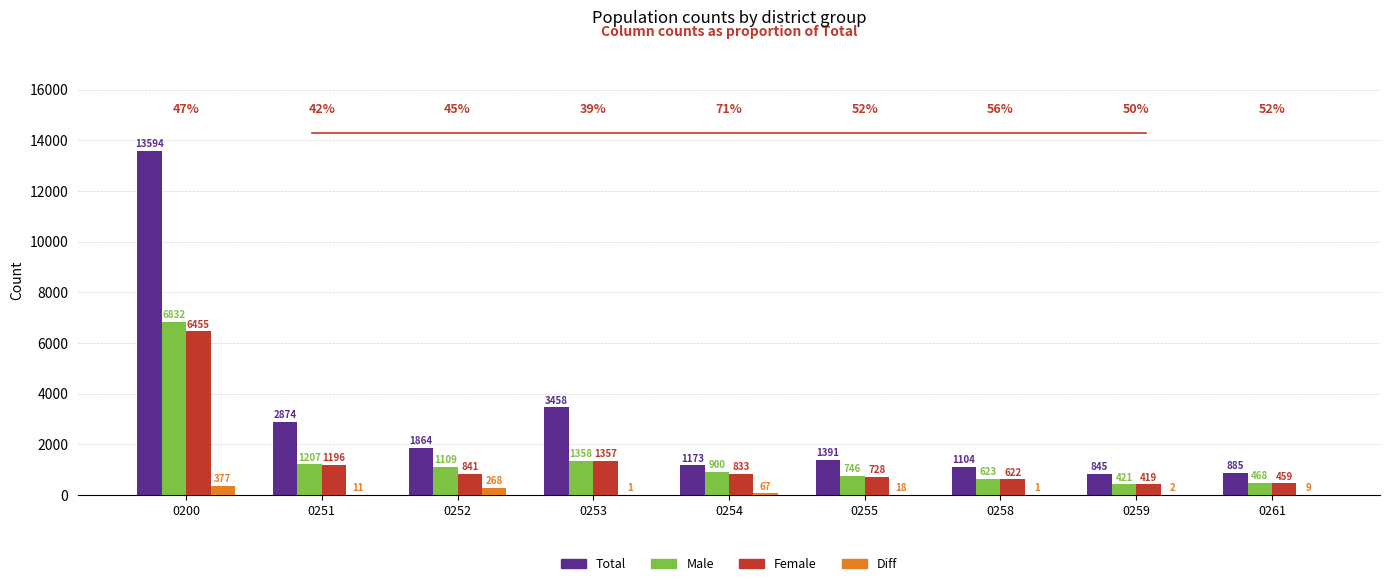

Are the bars horizontal?

No